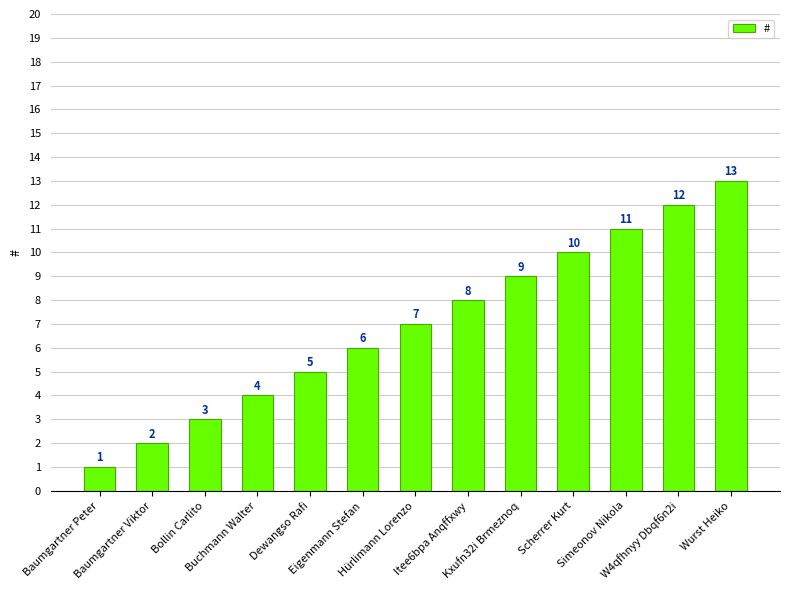

What is the ratio of the value at Eigenmann Stefan to the value at W4qfhnyy Dbqf6n2i?

0.5